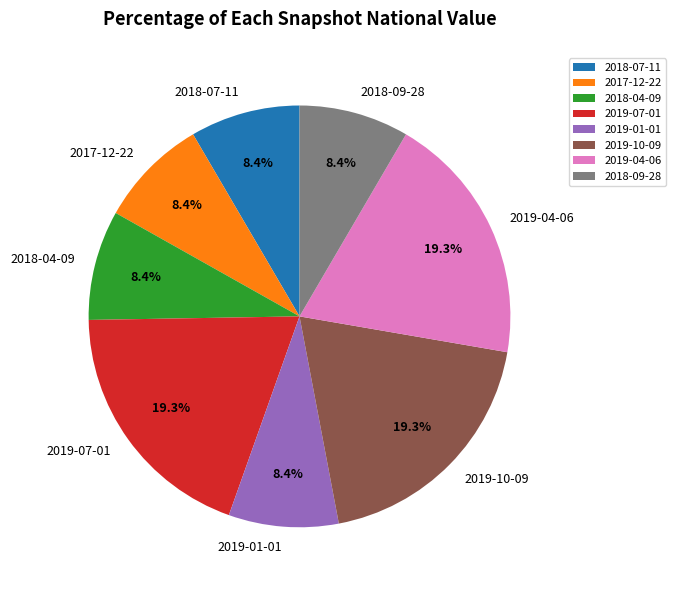

Is there a majority slice in this chart?

No